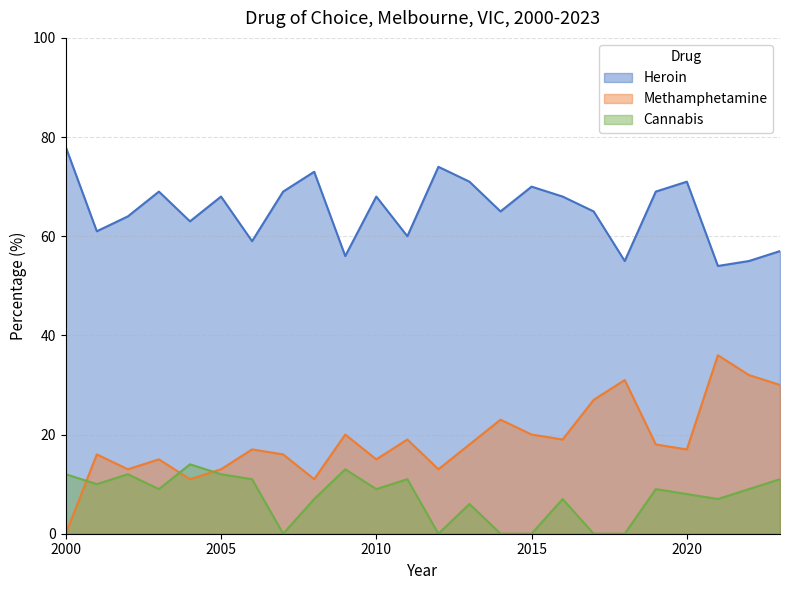

Is it true that Heroin equals 68 at 2016?

True